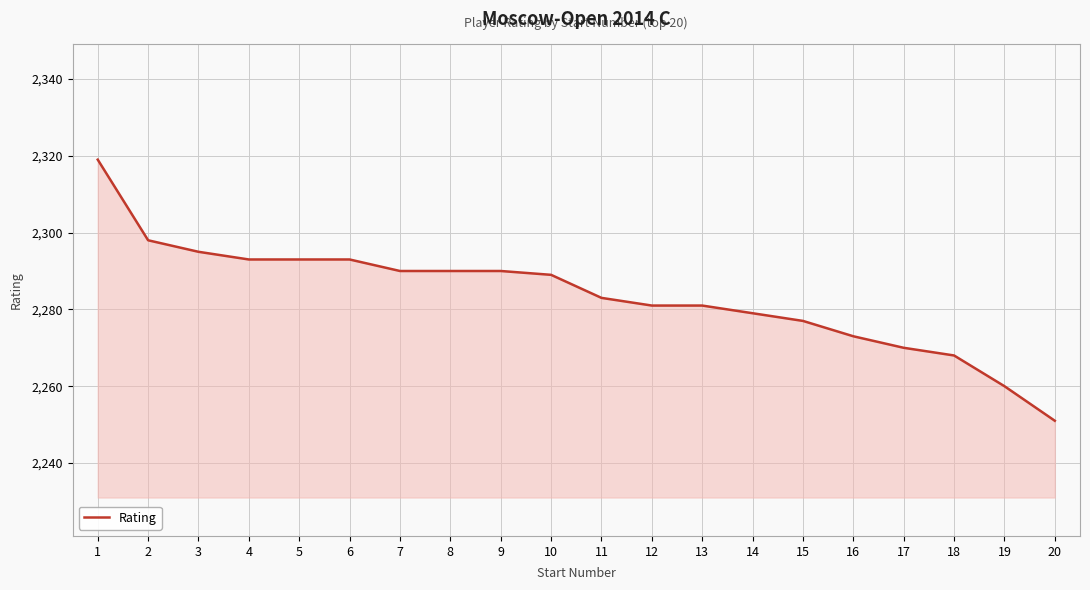

What is the approximate value at 13, to the nearest 5?

2280